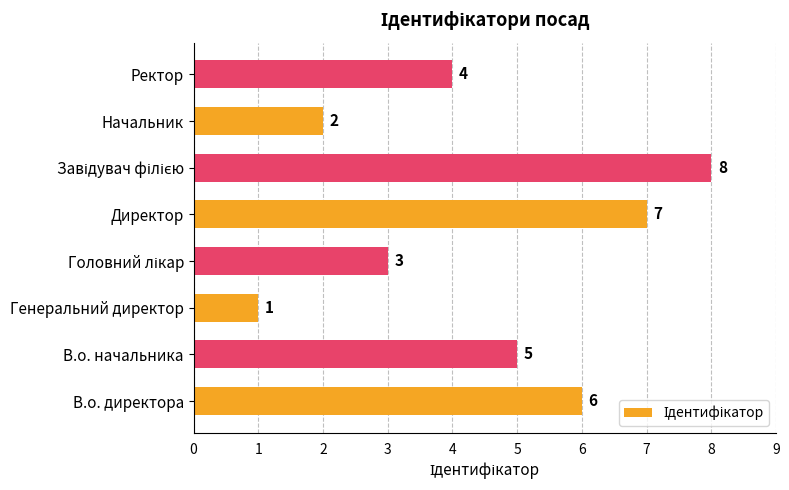

Reading top to bottom, extract all data points from this chart.

4	2	8	7	3	1	5	6